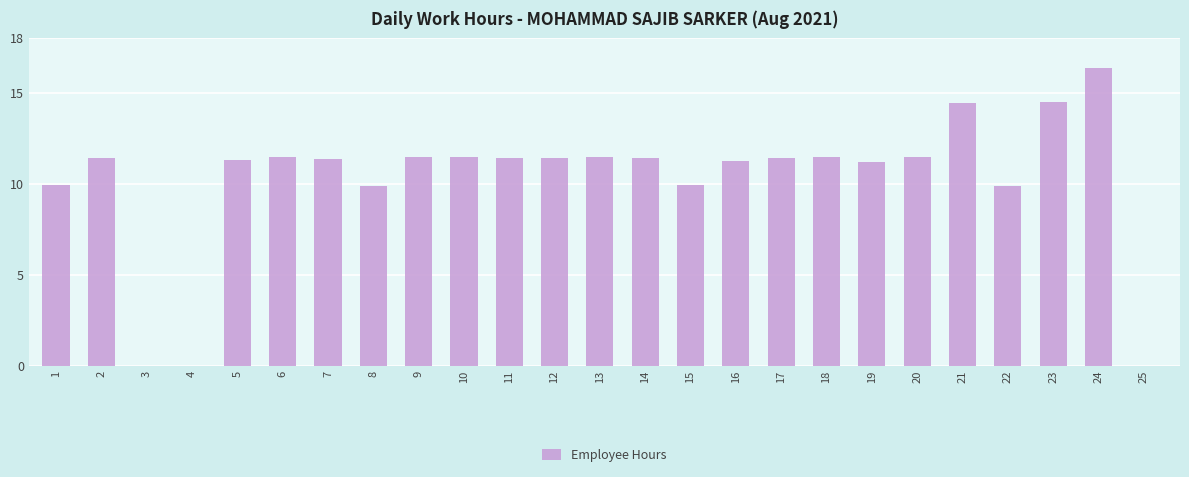

At which category does the chart reach its peak across all series?

24